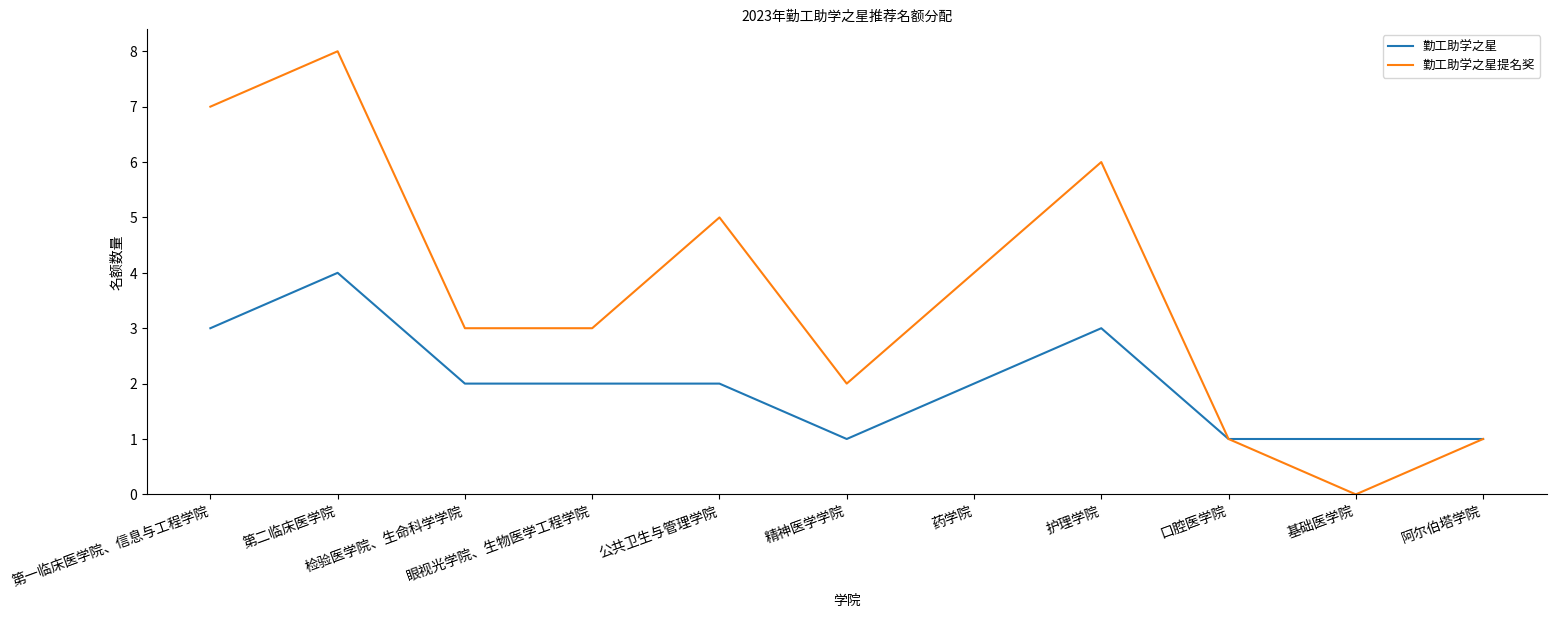

Which category has the highest value in the 勤工助学之星 series?

第二临床医学院